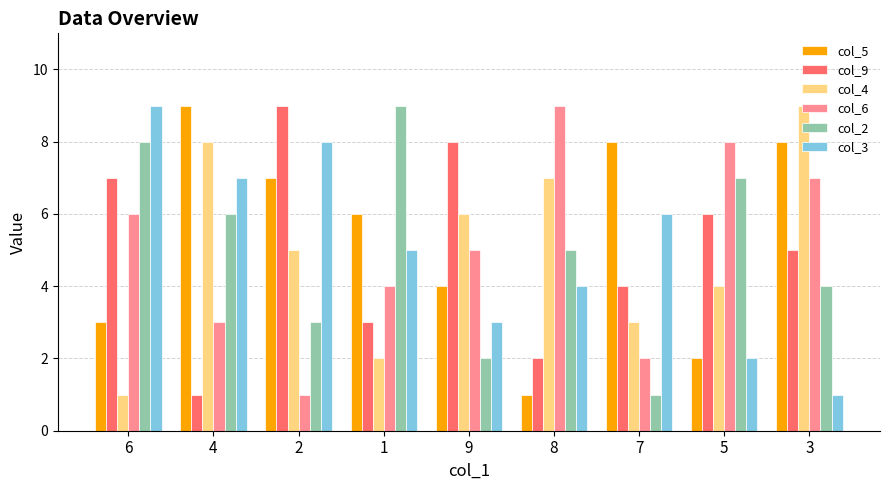

Where does the col_3 series first go above 5?

6